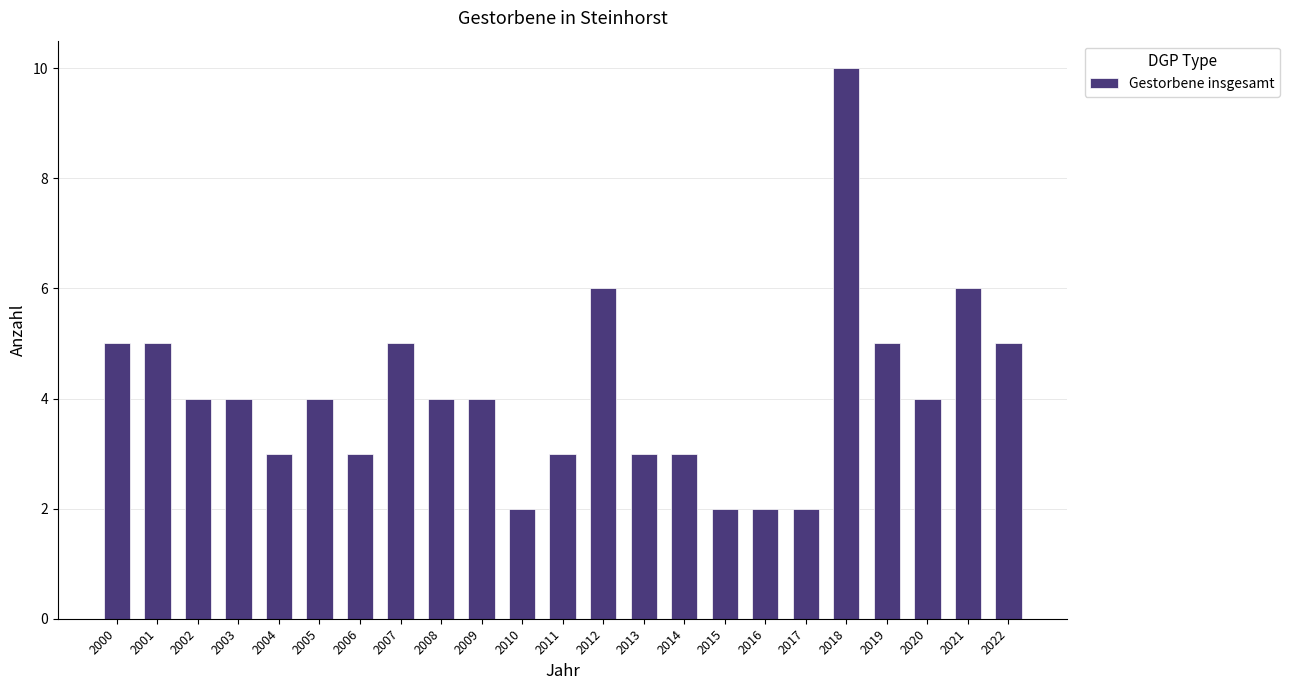

What is the sum of the values at 2006 and 2001?

8